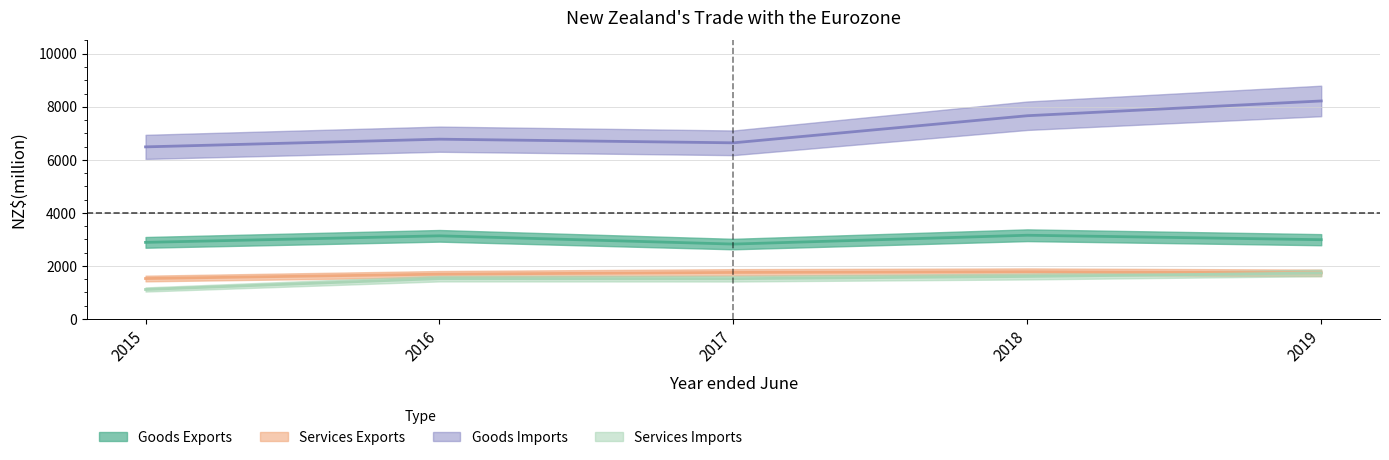

Reading right to left, what are all the values shown in this chart?

Goods Exports: 2019=2990	2018=3158	2017=2825	2016=3136	2015=2889
Services Exports: 2019=1740	2018=1783	2017=1756	2016=1691	2015=1526
Goods Imports: 2019=8220	2018=7663	2017=6642	2016=6779	2015=6489
Services Imports: 2019=1736	2018=1604	2017=1520	2016=1524	2015=1113